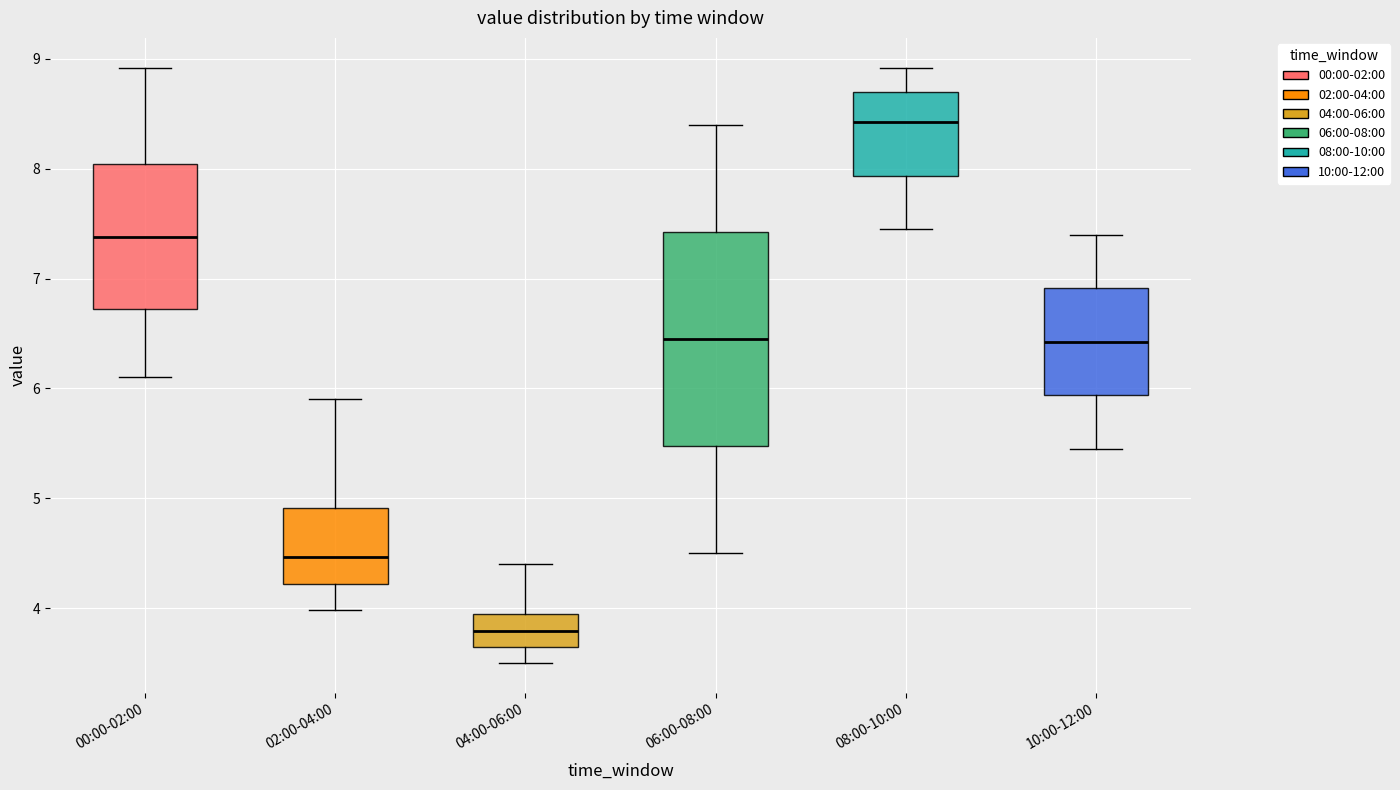

Reading left to right, read every box against the y-axis: the position of its median line, the range the box covers, and the ends of its whiskers. The values are not printed on the chart, so give them approximately, as read against the axis.

00:00-02:00: median 7.4, box 6.7 to 8.0, whiskers 6.1 to 8.9
02:00-04:00: median 4.5, box 4.2 to 4.9, whiskers 4.0 to 5.9
04:00-06:00: median 3.8, box 3.6 to 4.0, whiskers 3.5 to 4.4
06:00-08:00: median 6.5, box 5.5 to 7.4, whiskers 4.5 to 8.4
08:00-10:00: median 8.4, box 7.9 to 8.7, whiskers 7.5 to 8.9
10:00-12:00: median 6.4, box 5.9 to 6.9, whiskers 5.5 to 7.4